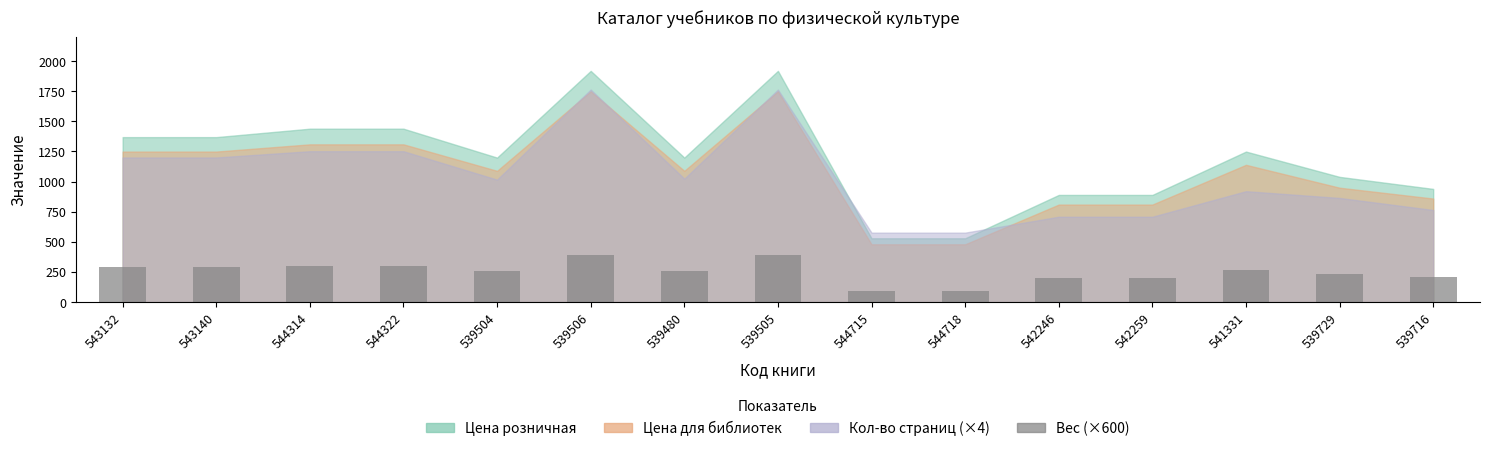

Reading left to right, transcribe all the data shown in this chart.

543132=289.8	543140=289.8	544314=302.4	544322=302.4	539504=258.0	539506=392.4	539480=258.0	539505=392.4	544715=91.8	544718=91.8	542246=200.4	542259=200.4	541331=268.2	539729=229.2	539716=210.6